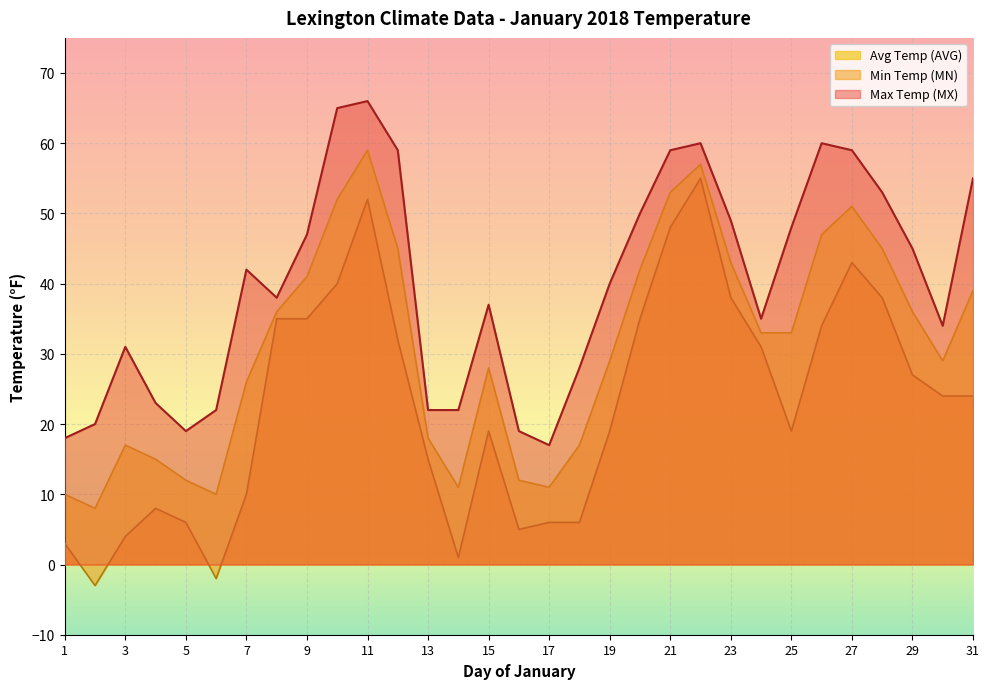

What is the approximate value of Max Temp (MX) at 10, to the nearest 5?

65